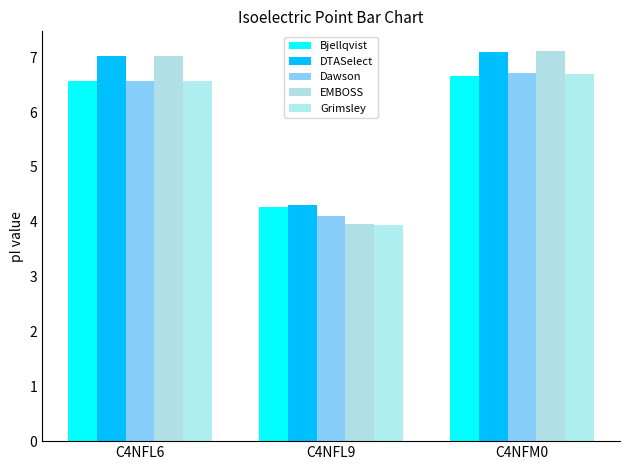

What is the label of the 2nd bar from the left?

C4NFL9